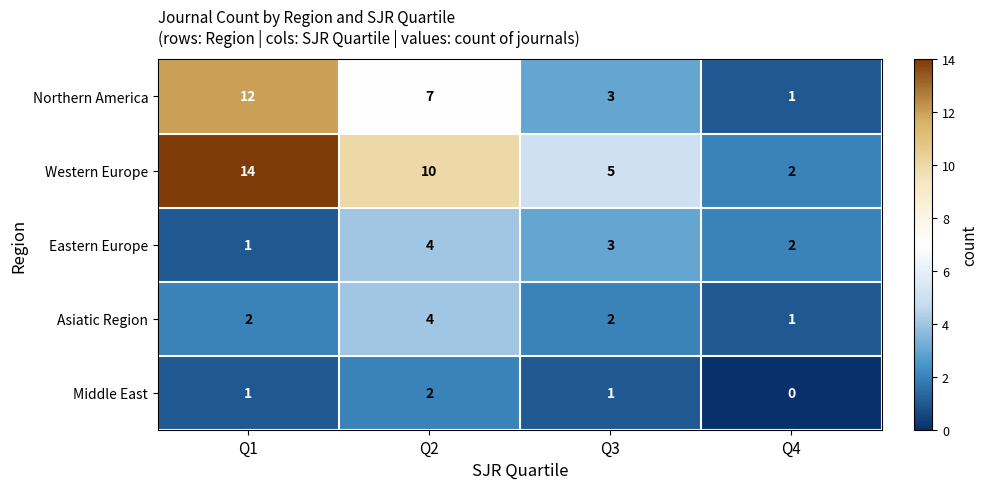

At which category is the sum across all series the highest?

Q1